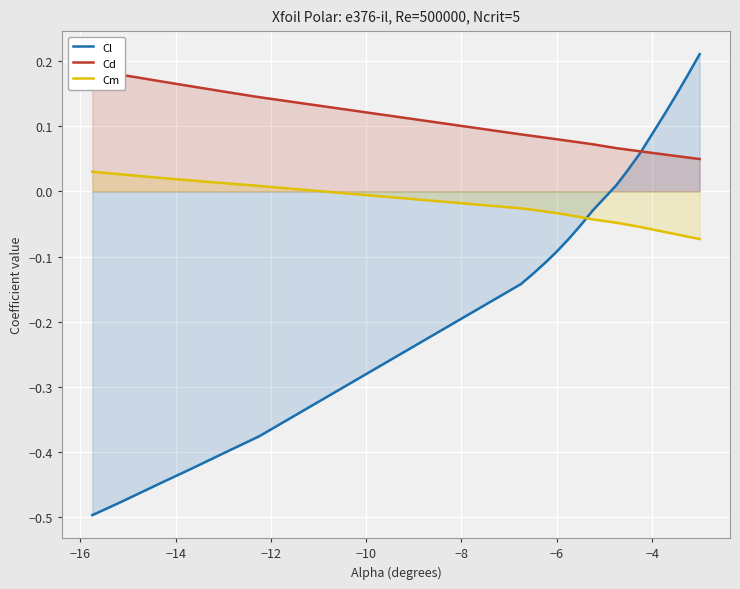

True or false: Cm and Cl cross at least once.

True